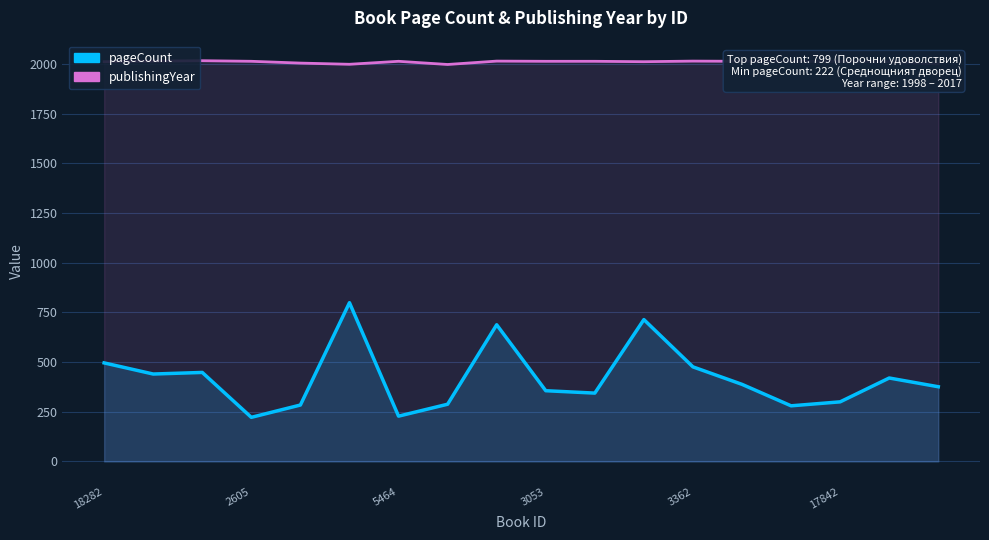

What is the lowest value of the pageCount series?

222